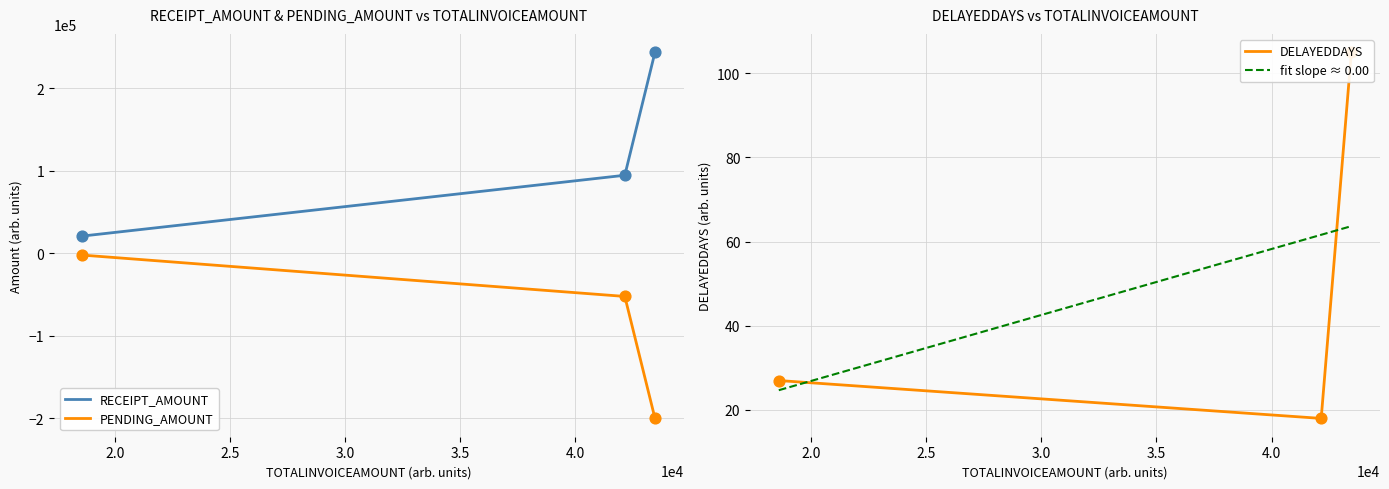

Which series contains the lowest Y value?

PENDING_AMOUNT